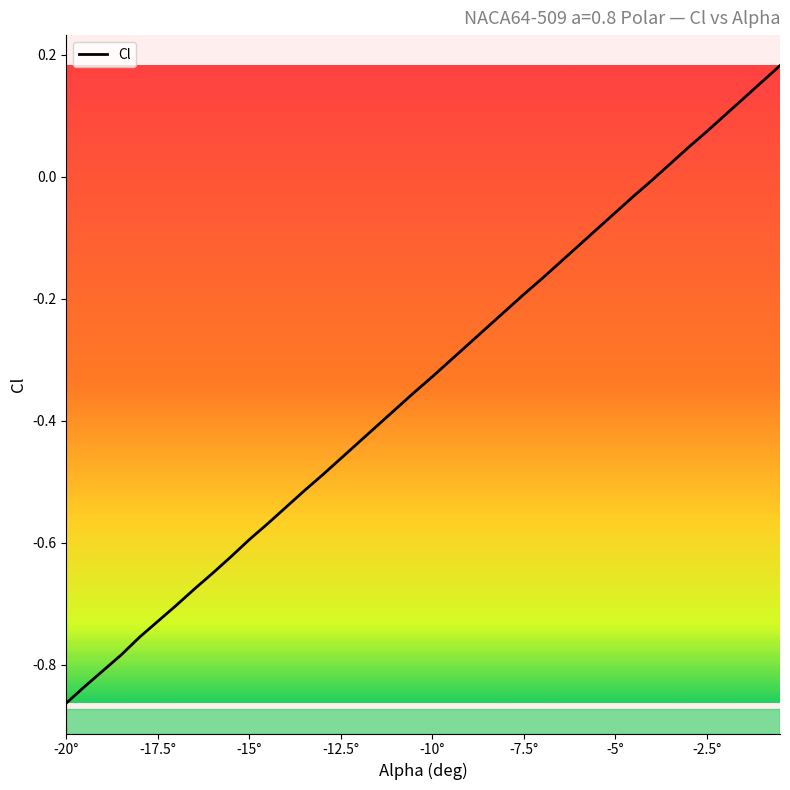

What is the difference between the maximum and minimum values?

1.0